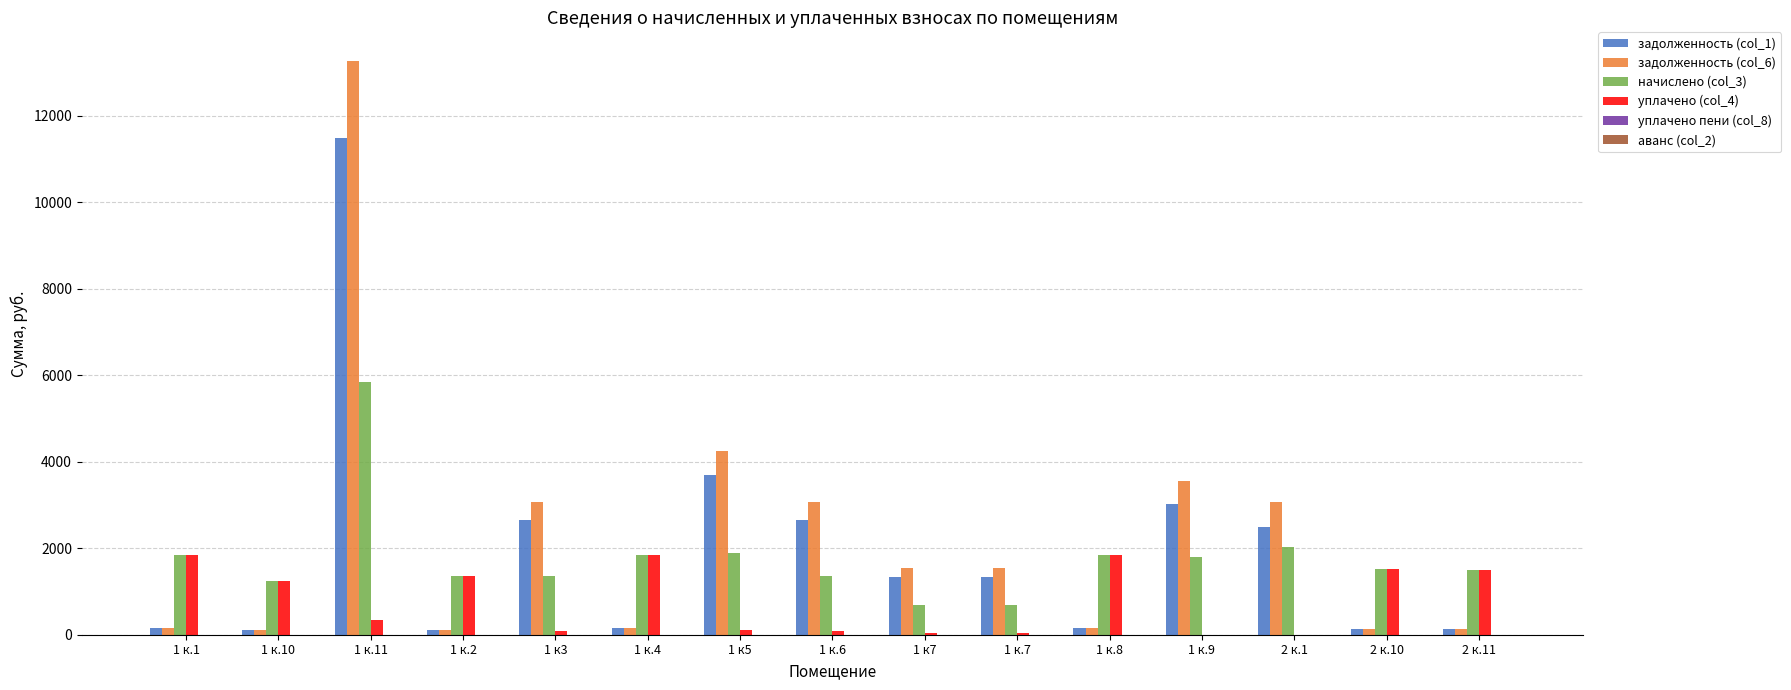

What is the highest value of the задолженность (col_1) series?

11489.6